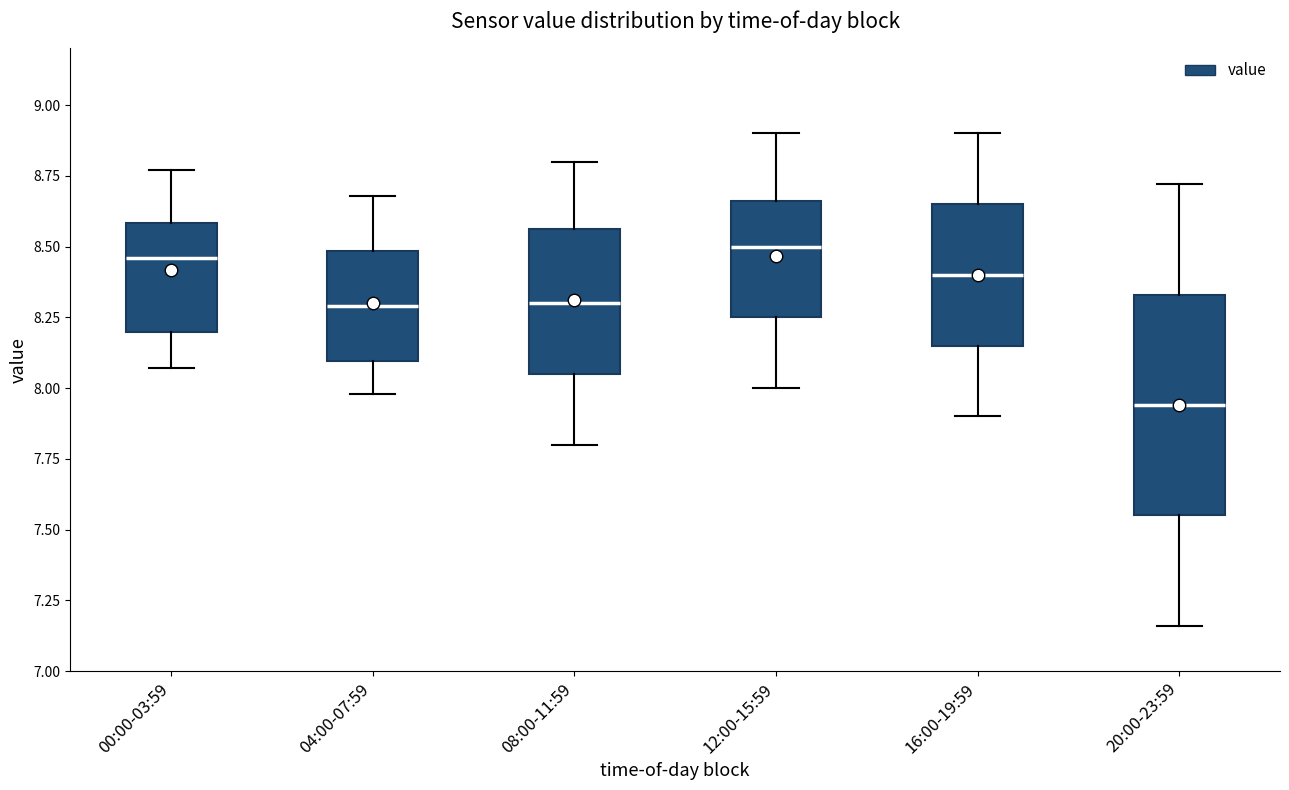

Reading left to right, transcribe this box plot: for each box, give where its median line is, the range the box spans, and where its two whiskers end, as read against the y-axis. The values are not printed on the chart, so give them approximately, as read against the axis.

00:00-03:59: median 8.45, box 8.20 to 8.60, whiskers 8.05 to 8.75
04:00-07:59: median 8.30, box 8.10 to 8.50, whiskers 8.00 to 8.70
08:00-11:59: median 8.30, box 8.05 to 8.55, whiskers 7.80 to 8.80
12:00-15:59: median 8.50, box 8.25 to 8.65, whiskers 8.00 to 8.90
16:00-19:59: median 8.40, box 8.15 to 8.65, whiskers 7.90 to 8.90
20:00-23:59: median 7.95, box 7.55 to 8.35, whiskers 7.15 to 8.70